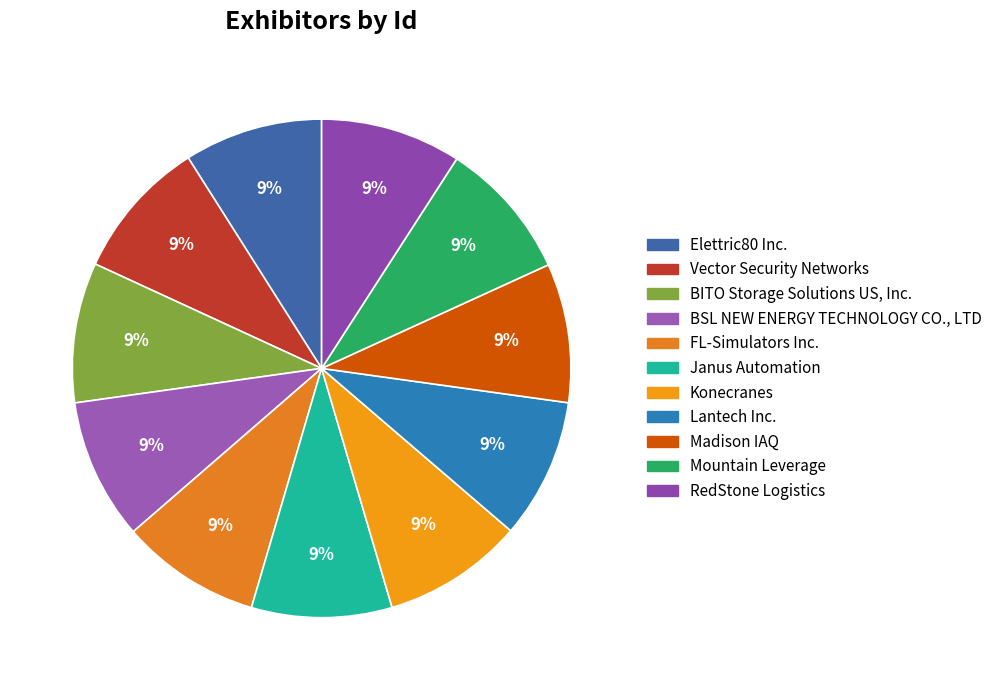

To the nearest percent, what percentage of the pie is Madison IAQ?

9%